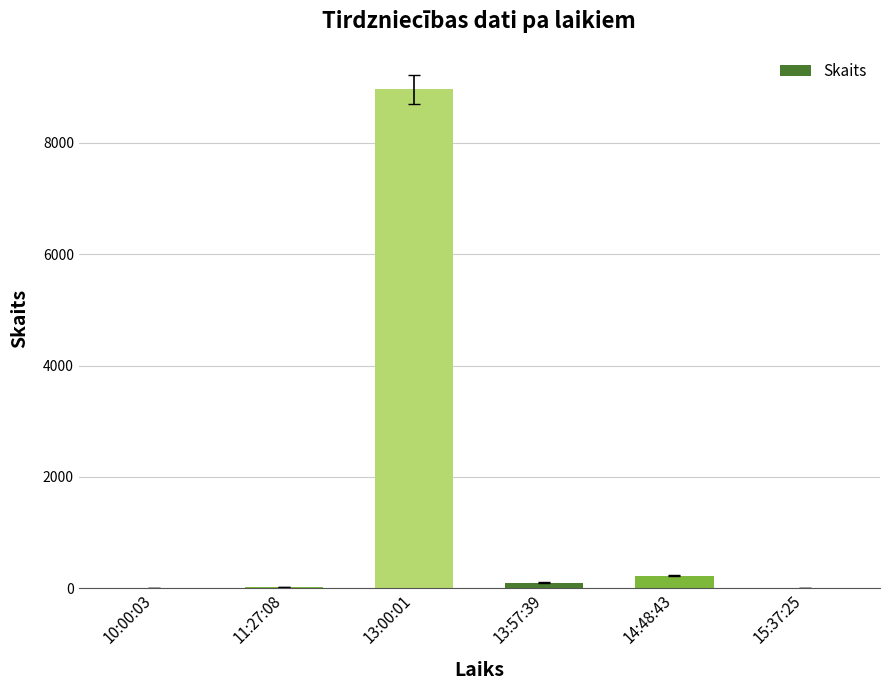

What is the ratio of the value at 13:00:01 to the value at 14:48:43?

40.7